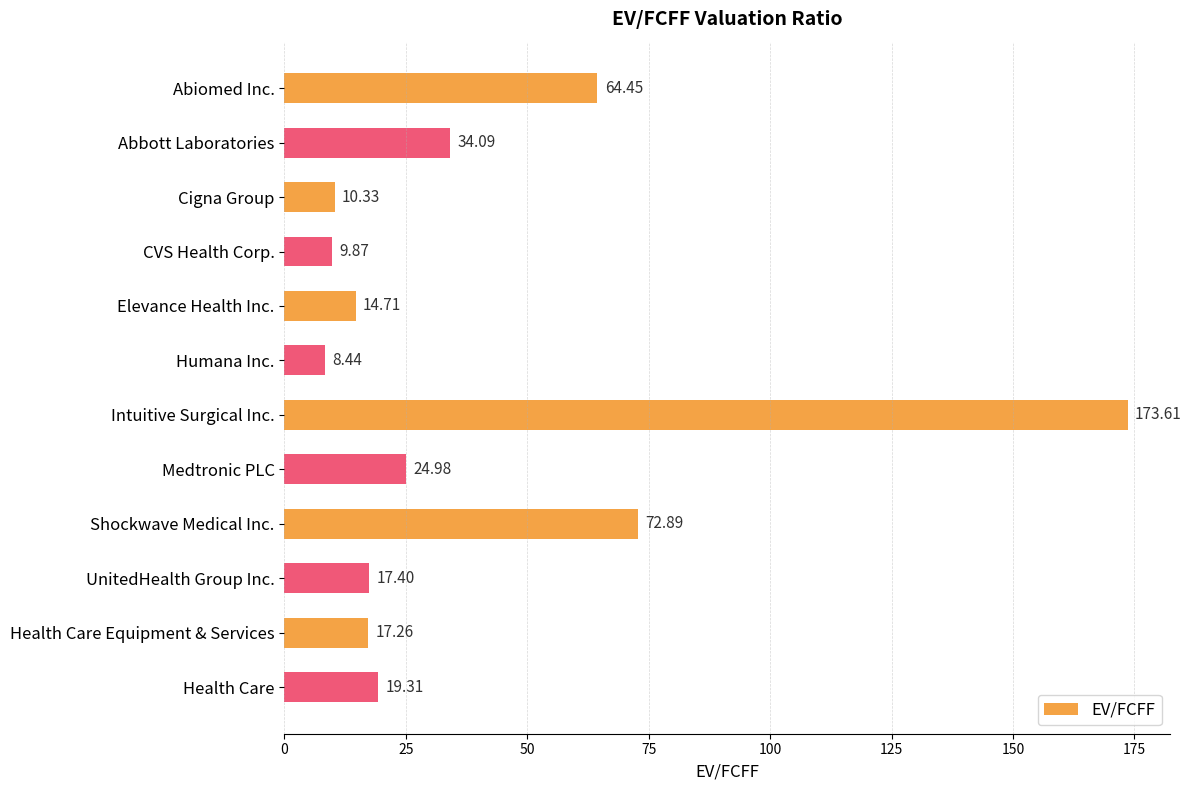

Approximately how many times larger is the value at Shockwave Medical Inc. compared to Intuitive Surgical Inc.?

0.4